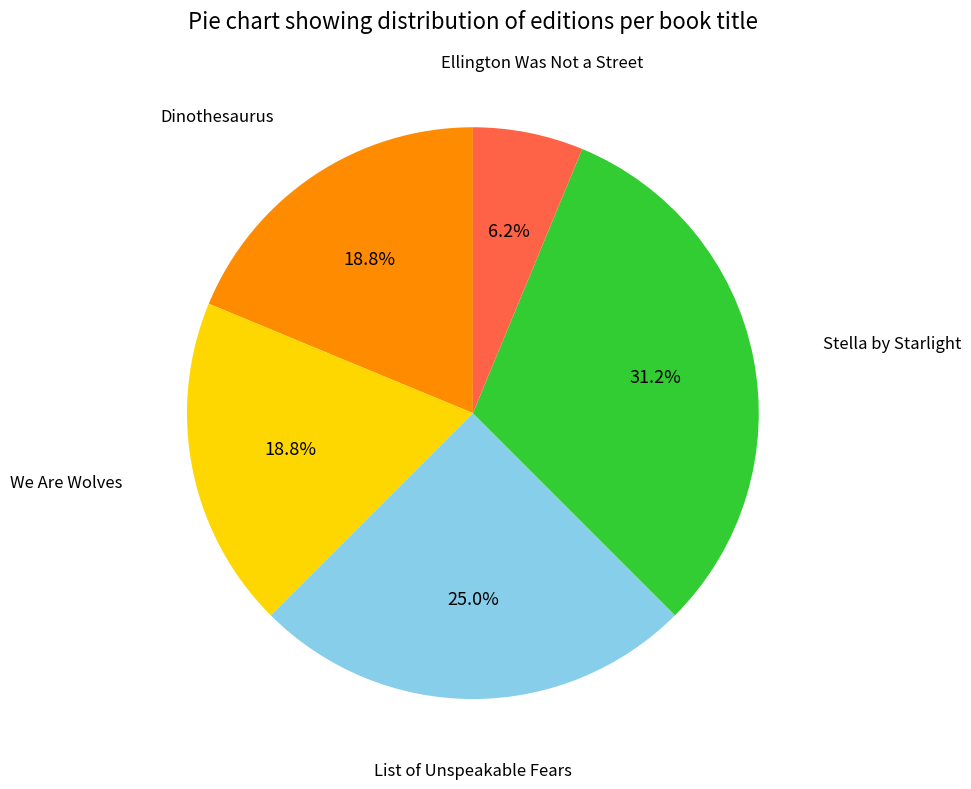

Does any single category account for the majority?

No